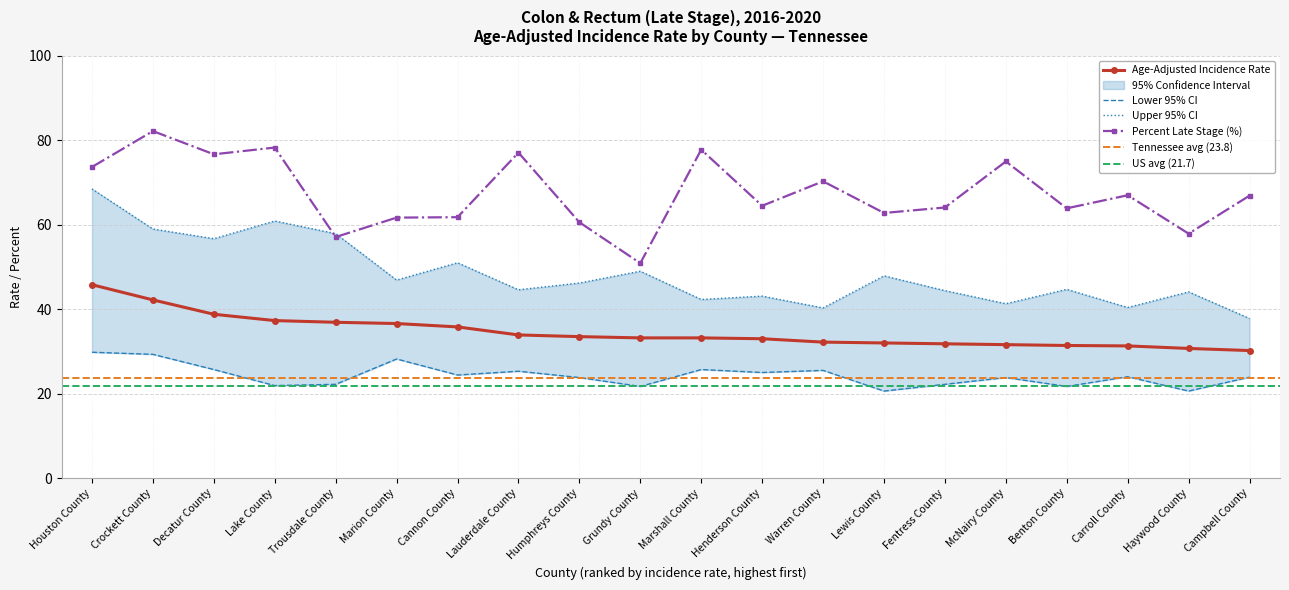

How many lines are shown in the chart?

4